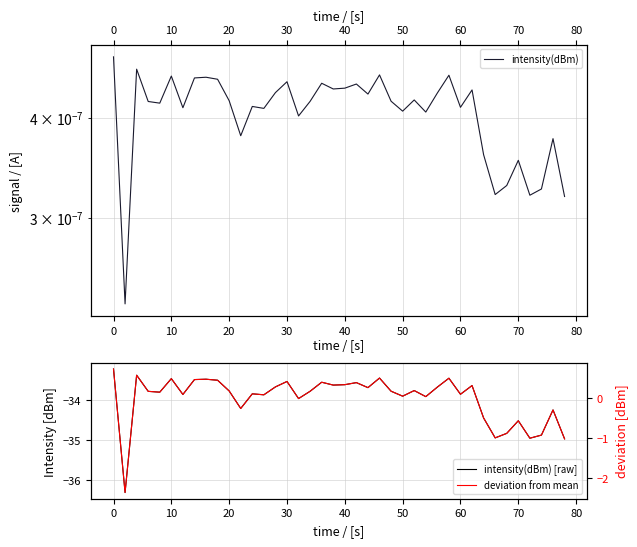

True or false: intensity(dBm) [raw] and intensity(dBm) intersect in this chart.

False